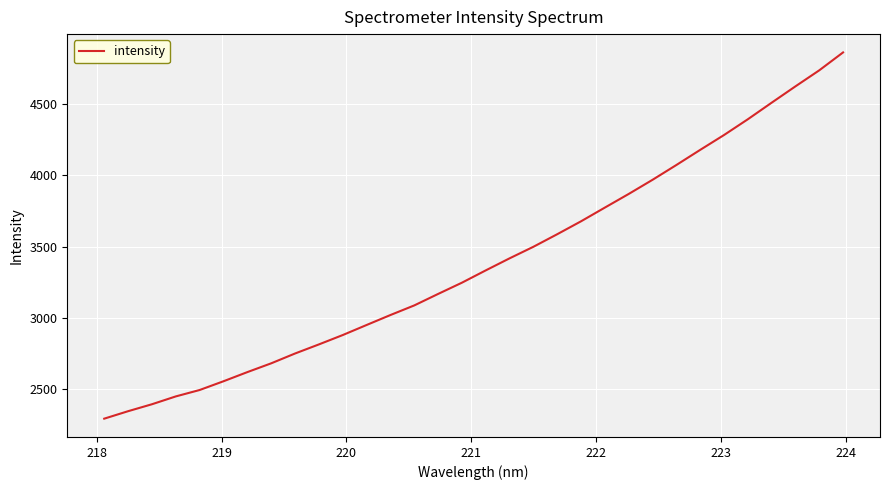

True or false: the data has more than 1 interior local peaks.

False